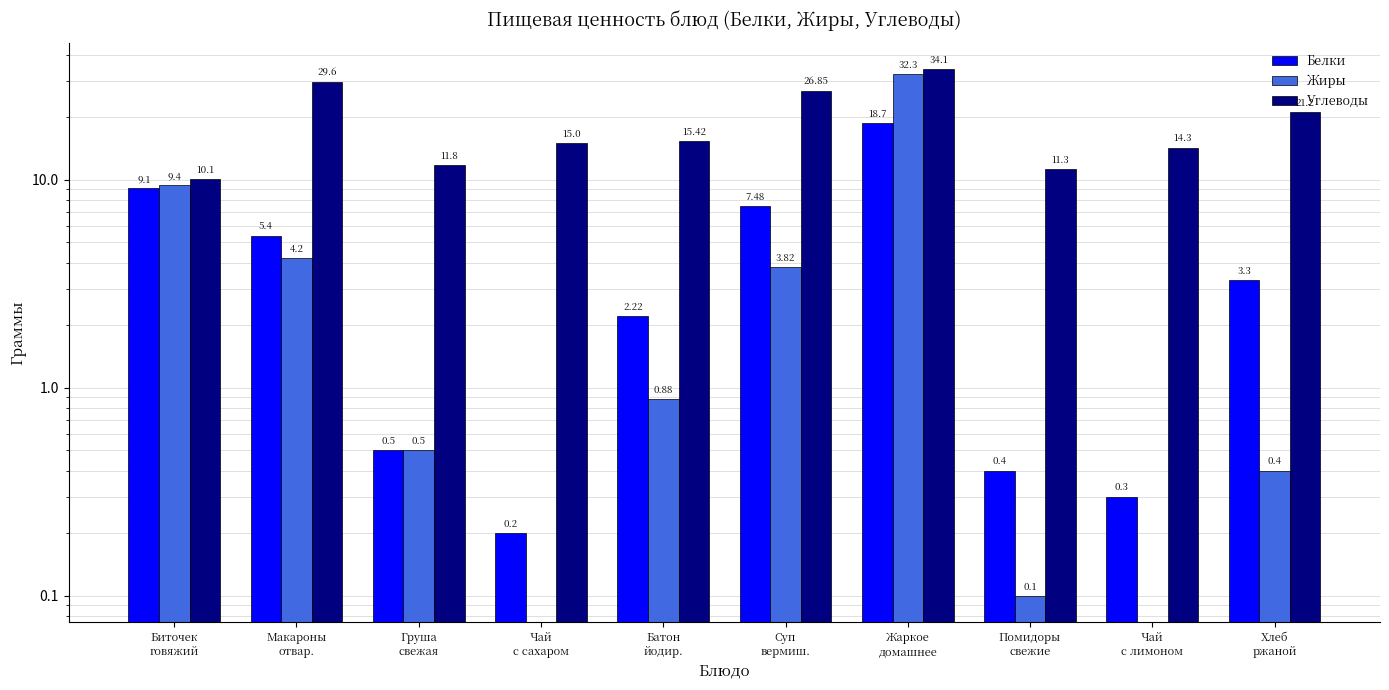

What is the label of the 7th bar from the left?

Жаркое
домашнее